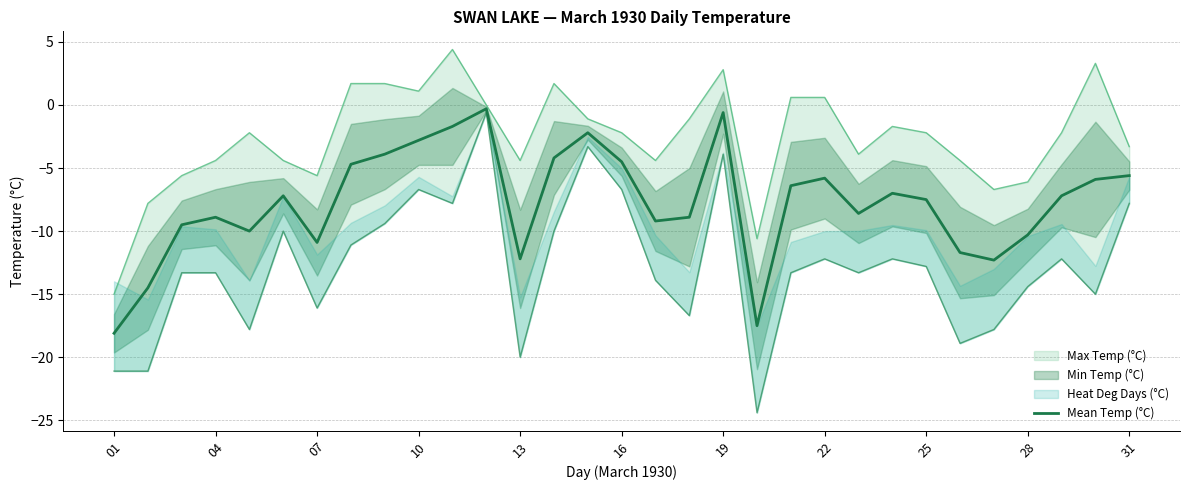

Which label corresponds to the largest value in the chart?

11